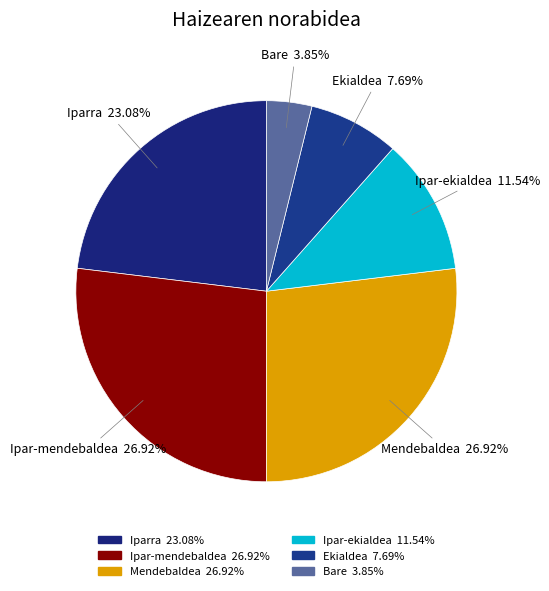

Which has a higher value, Mendebaldea or Iparra?

Mendebaldea